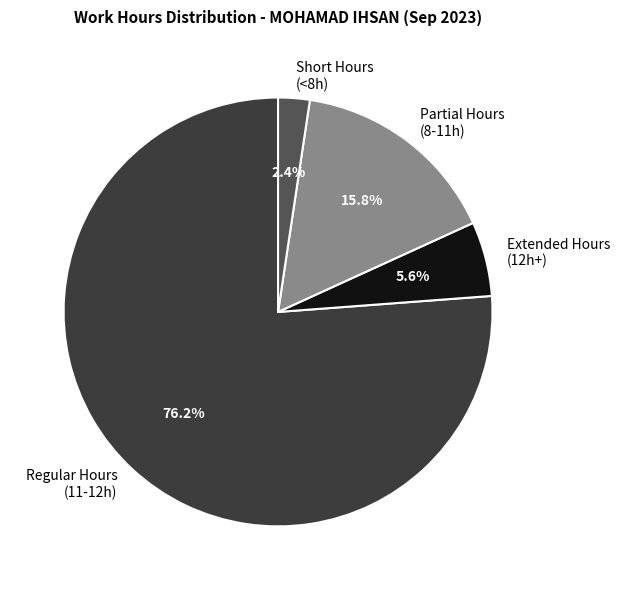

Which has a higher value, Extended Hours (12h+) or Short Hours (<8h)?

Extended Hours (12h+)